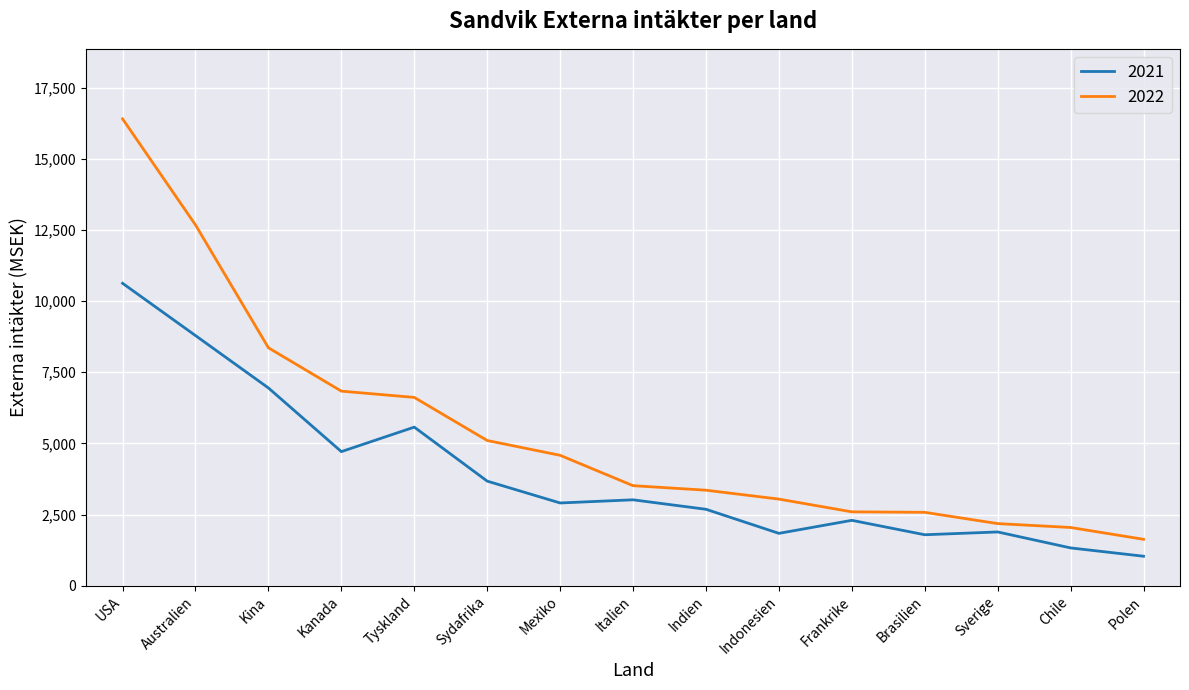

Is this an area chart (filled region under the line)?

No